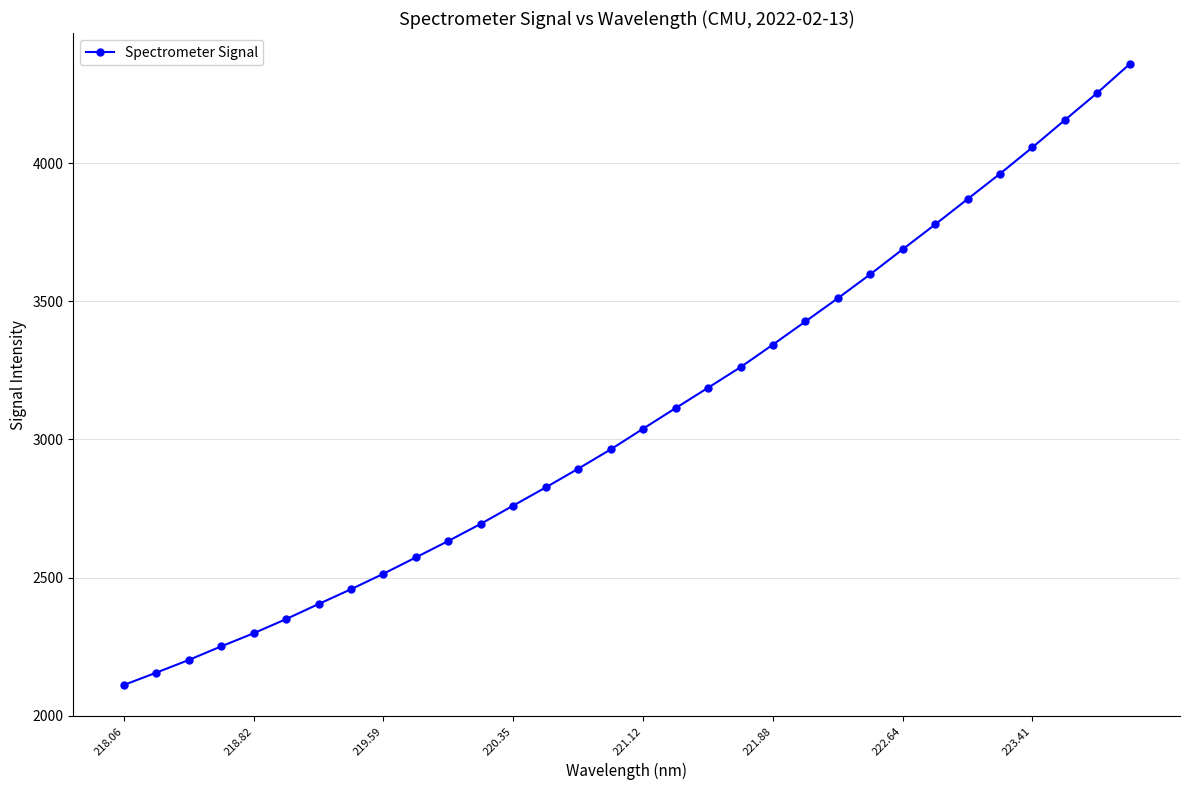

What is the sum of all values?

98696.3